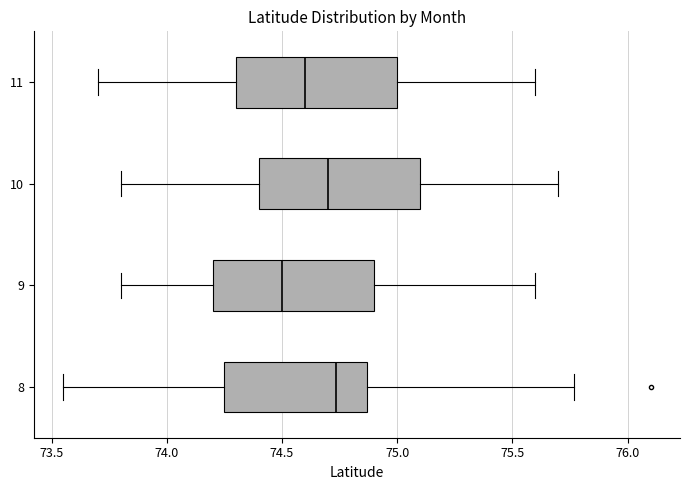

Reading bottom to top, read every box against the x-axis: the position of its median line, the range the box covers, and the ends of its whiskers. The values are not printed on the chart, so give them approximately, as read against the axis.

8: median 74.75, box 74.25 to 74.85, whiskers 73.55 to 75.75
9: median 74.50, box 74.20 to 74.90, whiskers 73.80 to 75.60
10: median 74.70, box 74.40 to 75.10, whiskers 73.80 to 75.70
11: median 74.60, box 74.30 to 75.00, whiskers 73.70 to 75.60